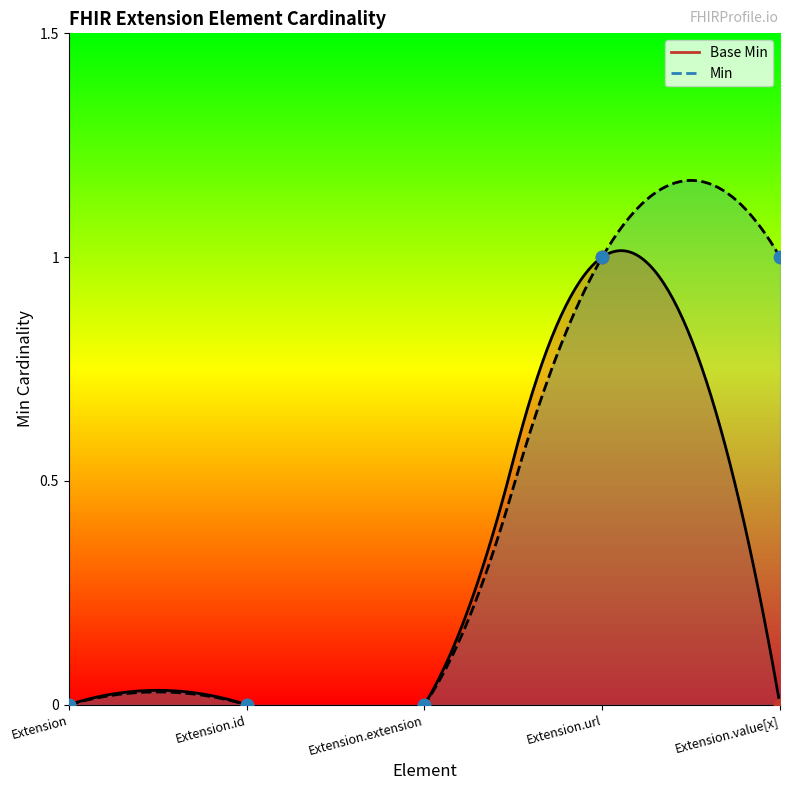

What is the change in value from Extension.extension to Extension.url?

+1